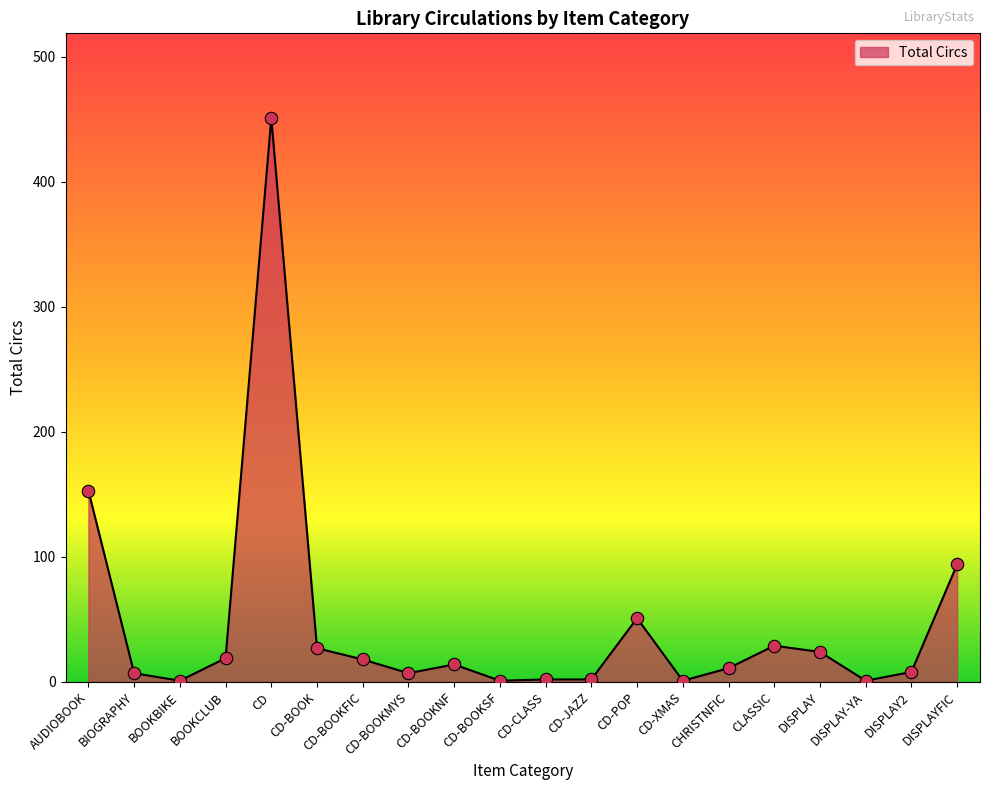

What is the change in value from CD-JAZZ to DISPLAY2?

+6